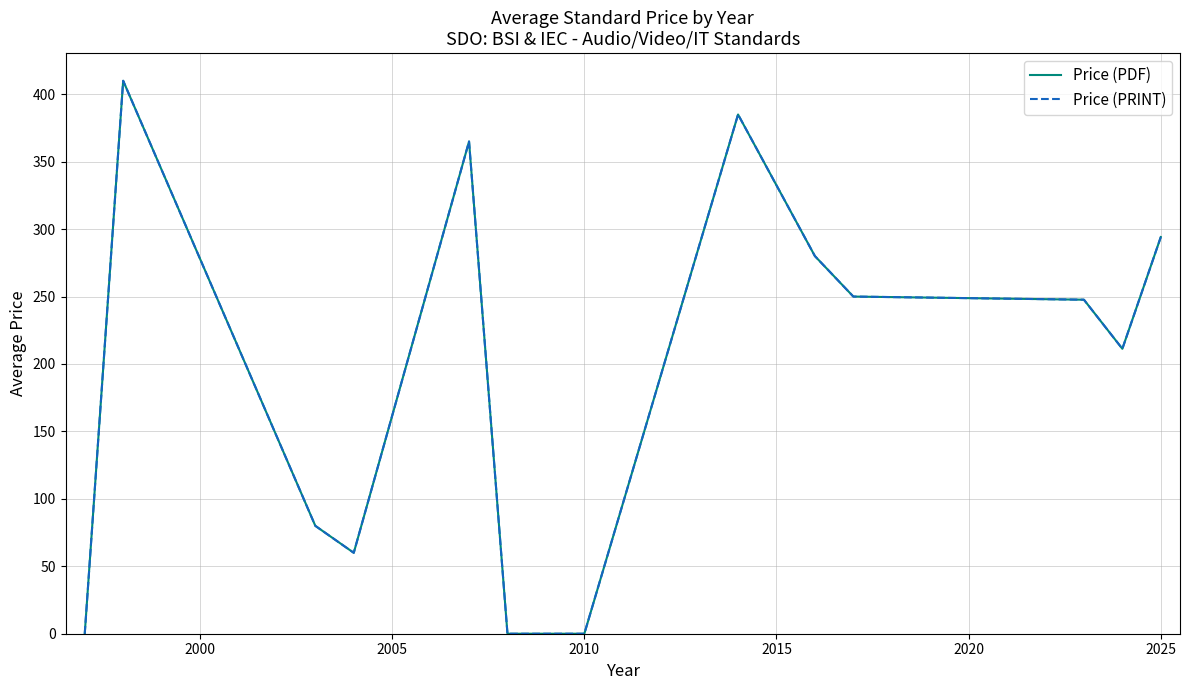

Which series has the largest total across all categories?

Price (PDF)